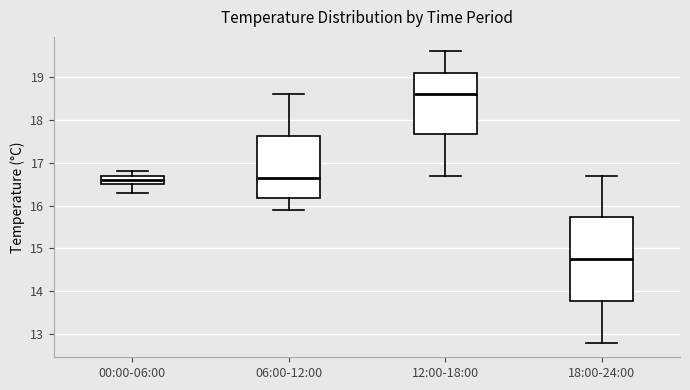

Reading left to right, read every box against the y-axis: the position of its median line, the range the box covers, and the ends of its whiskers. The values are not printed on the chart, so give them approximately, as read against the axis.

00:00-06:00: median 16.6, box 16.5 to 16.7, whiskers 16.3 to 16.8
06:00-12:00: median 16.7, box 16.2 to 17.6, whiskers 15.9 to 18.6
12:00-18:00: median 18.6, box 17.7 to 19.1, whiskers 16.7 to 19.6
18:00-24:00: median 14.8, box 13.8 to 15.7, whiskers 12.8 to 16.7